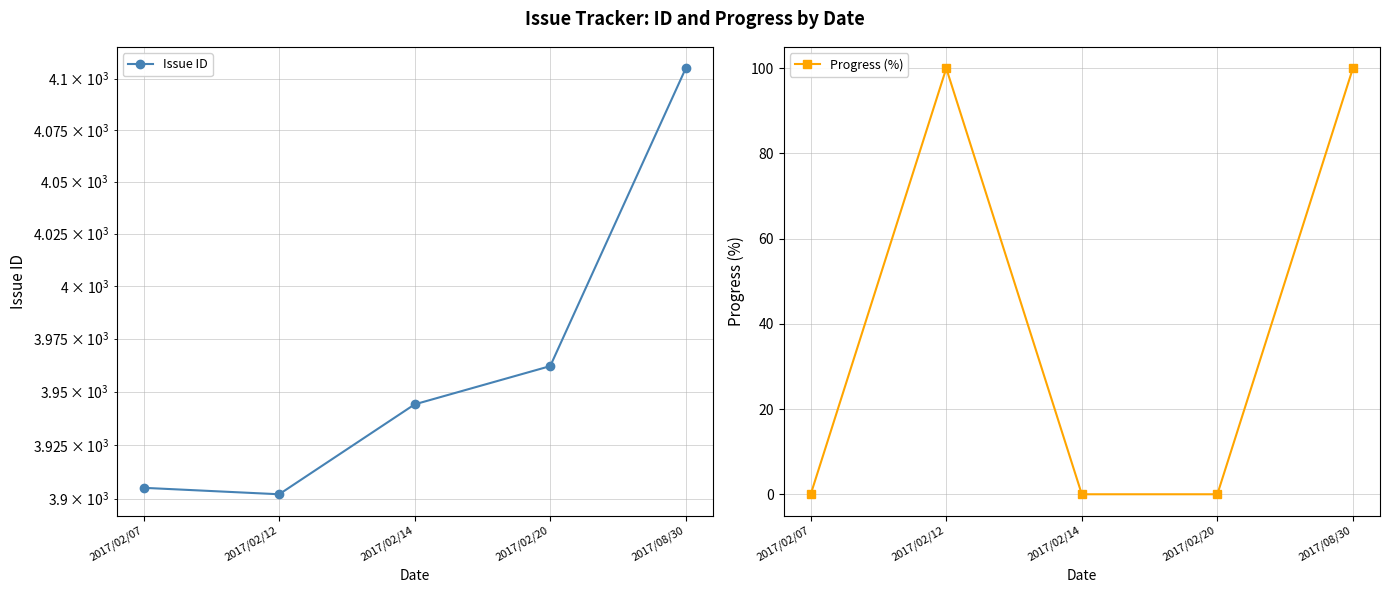

What is the difference between the Progress (%) values at 2017/02/12 and 2017/02/07?

100